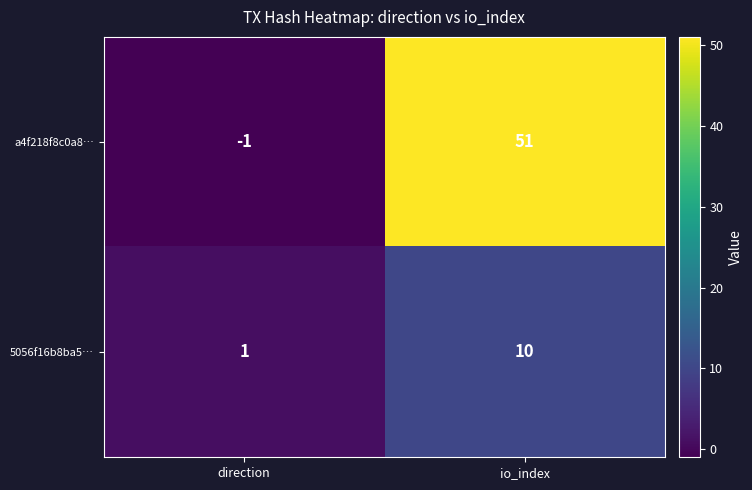

List the series in order of their peak value, lowest first.

5056f16b8ba5…, a4f218f8c0a8…